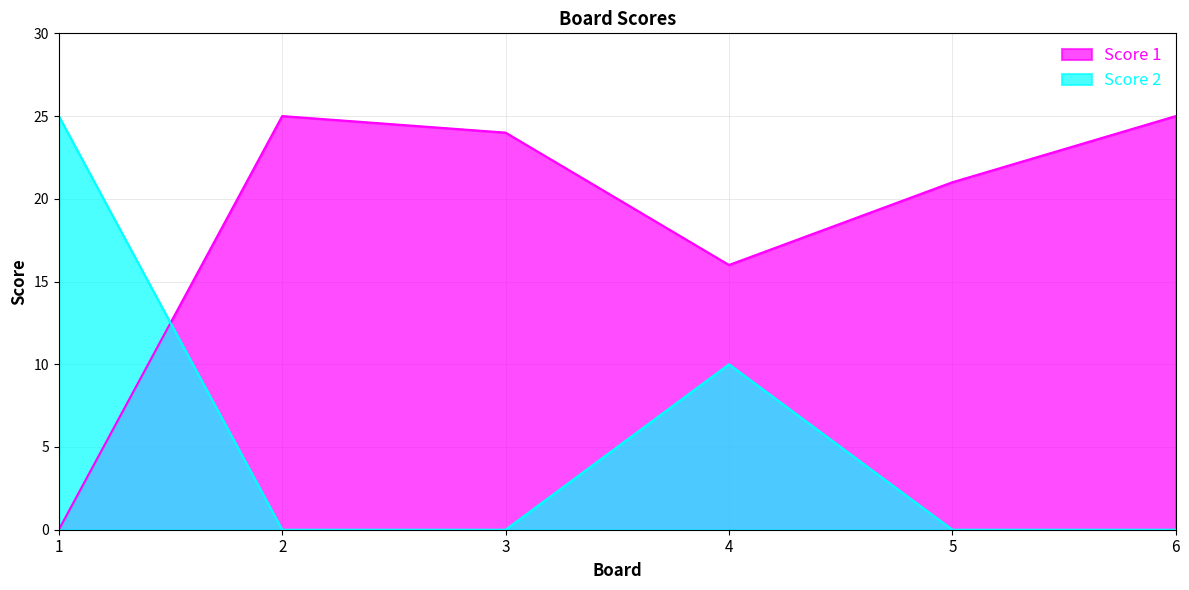

Where is the first local maximum for Score 2?

4